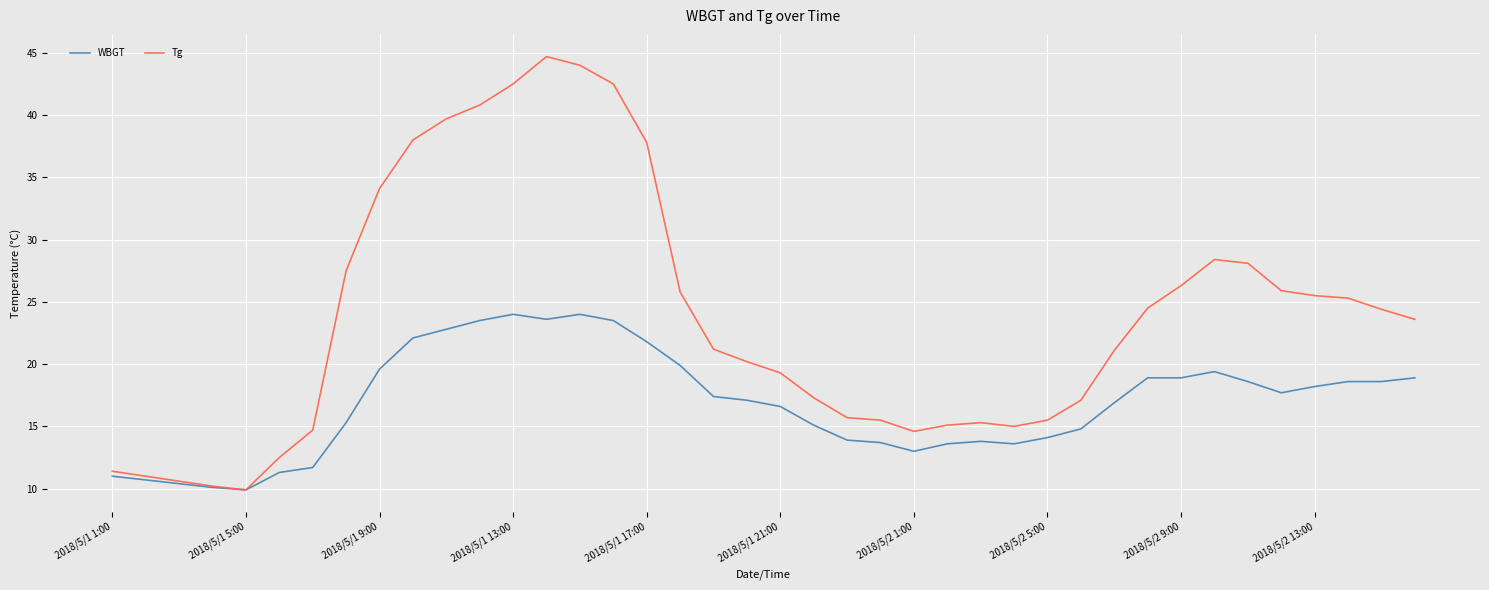

What is the lowest value of the WBGT series?

9.9